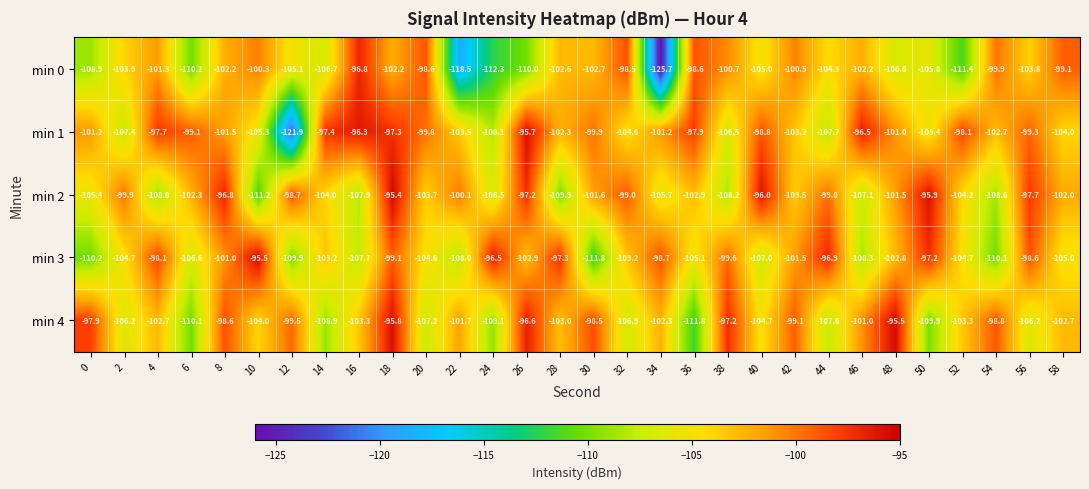

Rank the series at 22 from highest to lowest value.

min 2, min 4, min 1, min 3, min 0